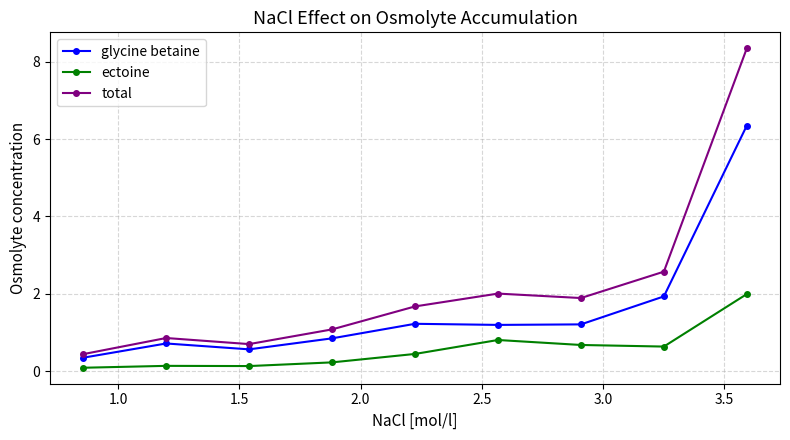

List the series in order of their overall mean, highest first.

total, glycine betaine, ectoine